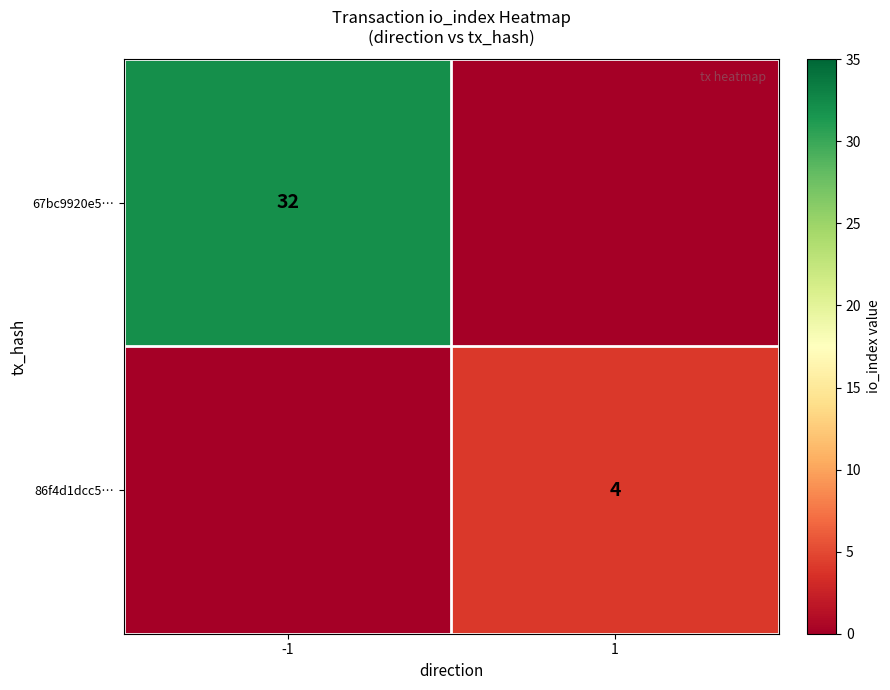

Is it true that 86f4d1dcc5… equals 7 at 1?

False